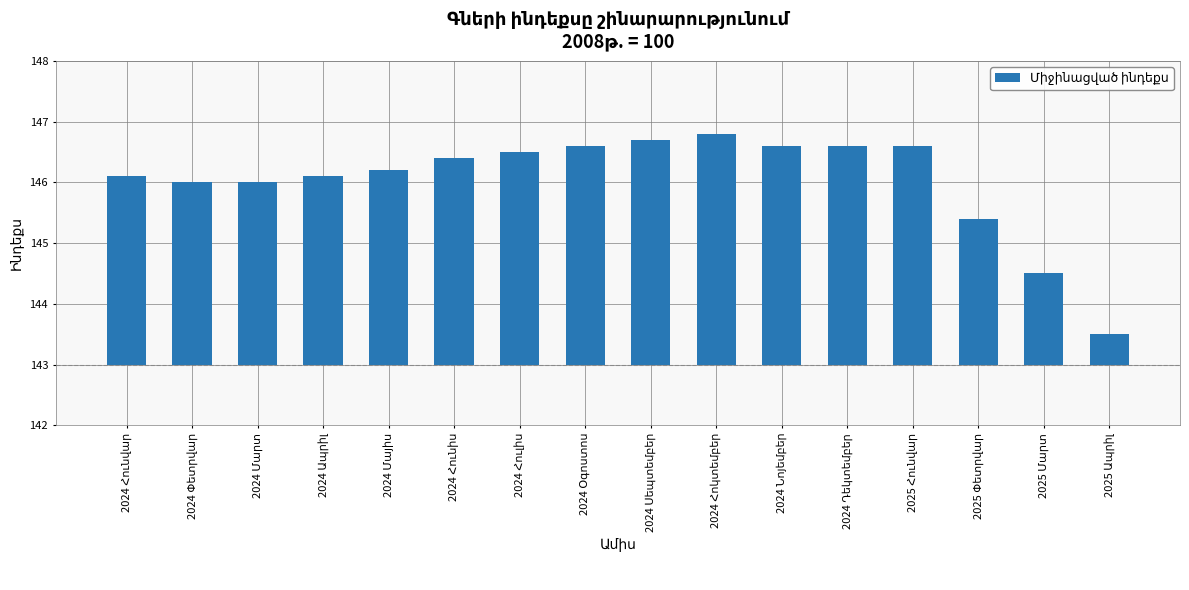

What is the change in value from 2024 Մայիս to 2024 Հոկտեմբեր?

+0.6